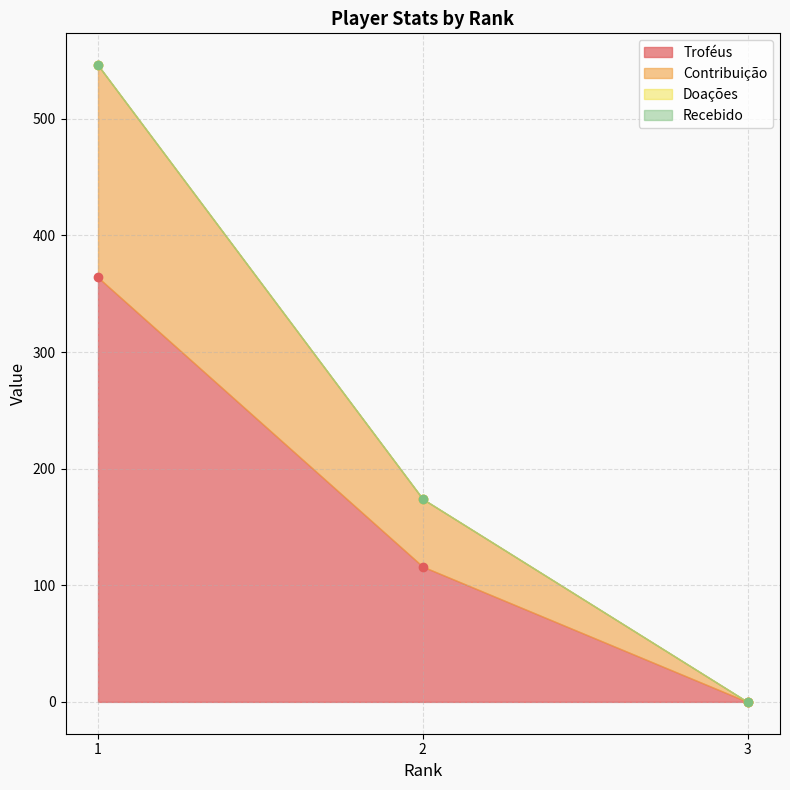

What are all the series names shown in the legend?

Troféus, Contribuição, Doações, Recebido